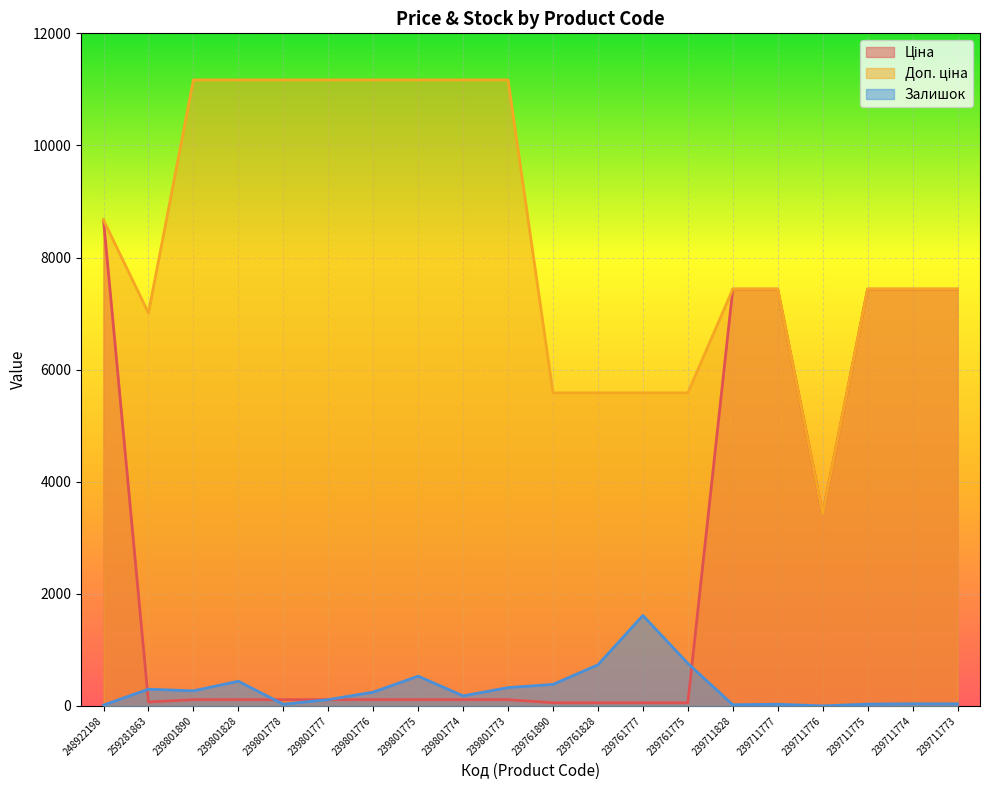

Which series has the largest total across all categories?

Доп. ціна